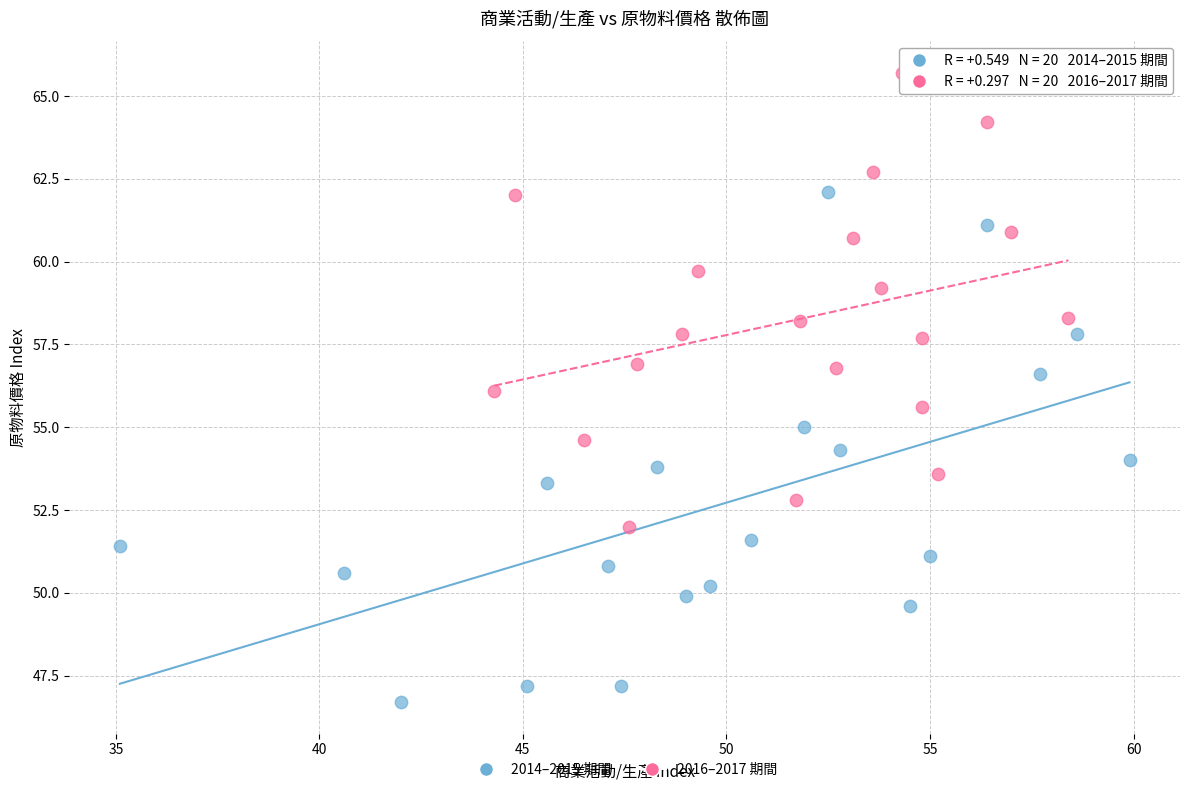

Which series reaches the minimum Y coordinate?

2014–2015 期間